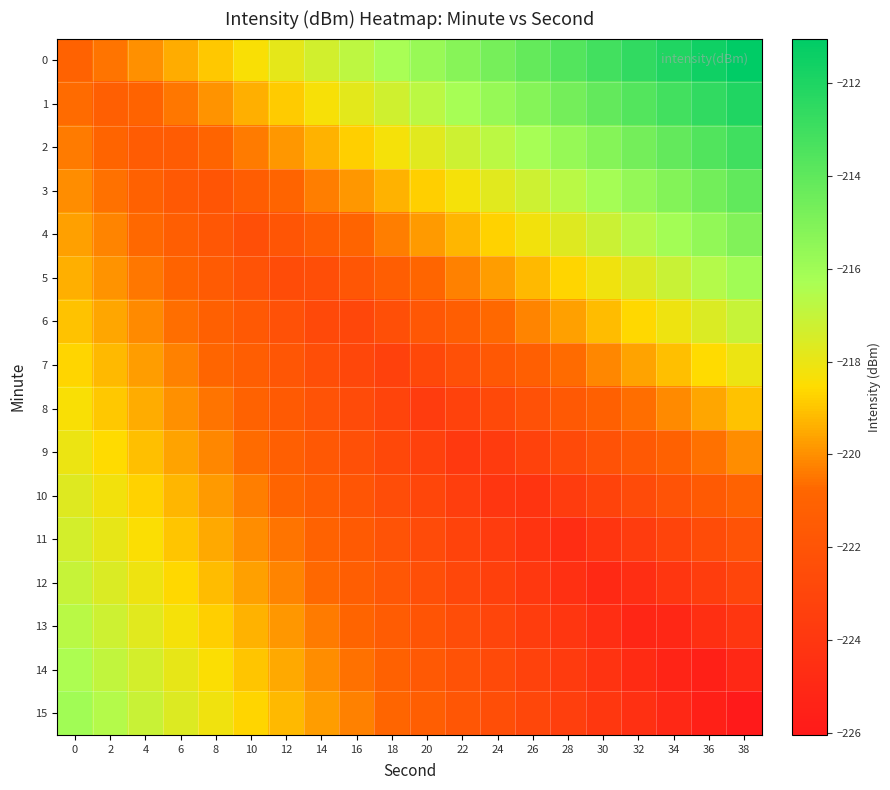

Rank the series by their maximum value, from highest to lowest.

0, 1, 2, 3, 4, 5, 15, 14, 13, 6, 12, 11, 10, 7, 9, 8